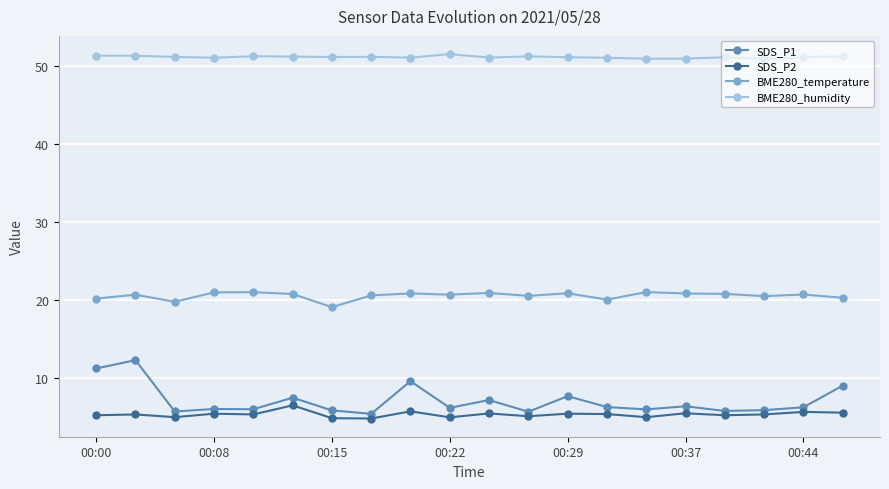

Which series has the widest spread of values?

SDS_P1